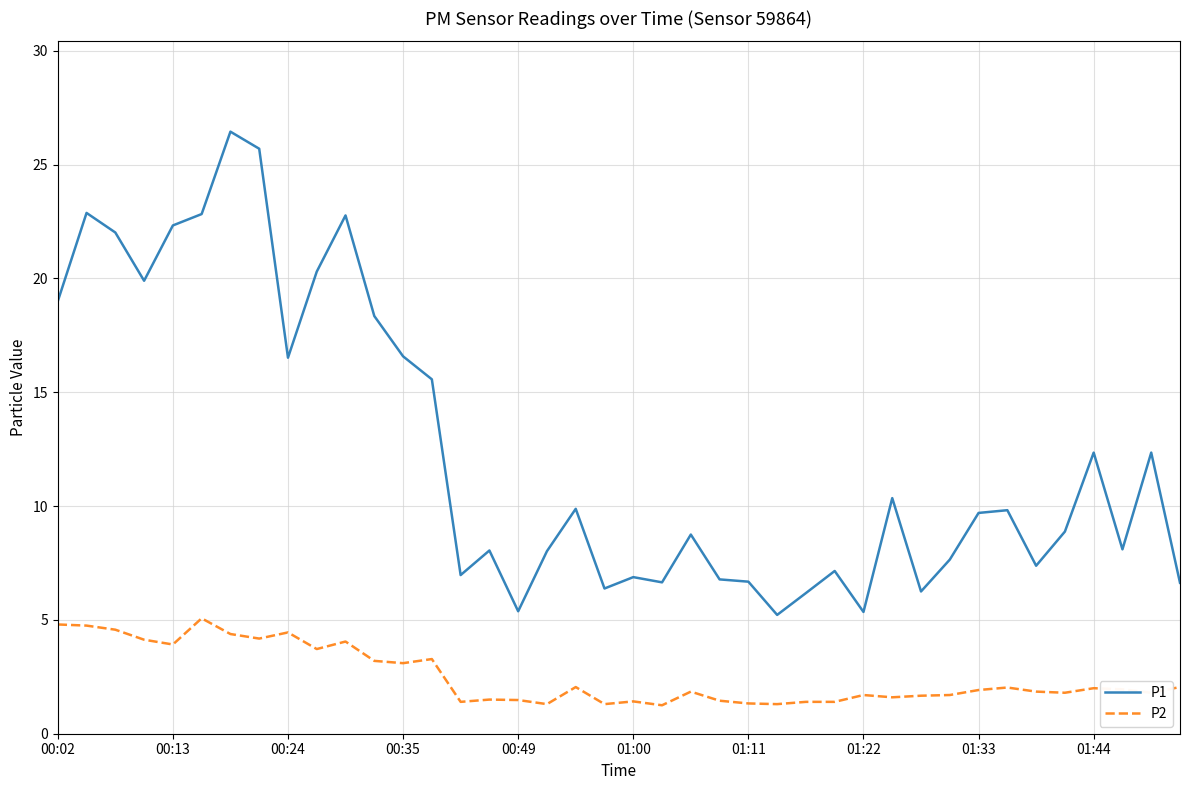

Which series has the largest range (max minus min)?

P1